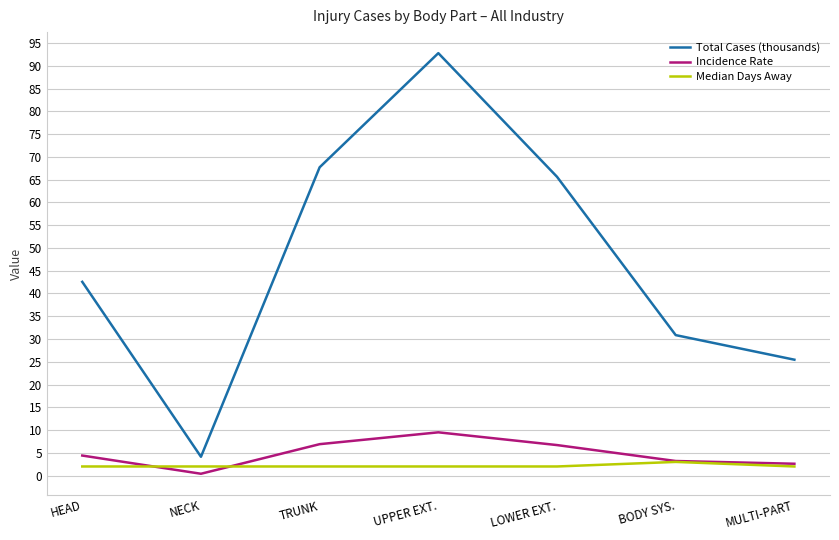

At which category does Incidence Rate reach its first local valley?

NECK